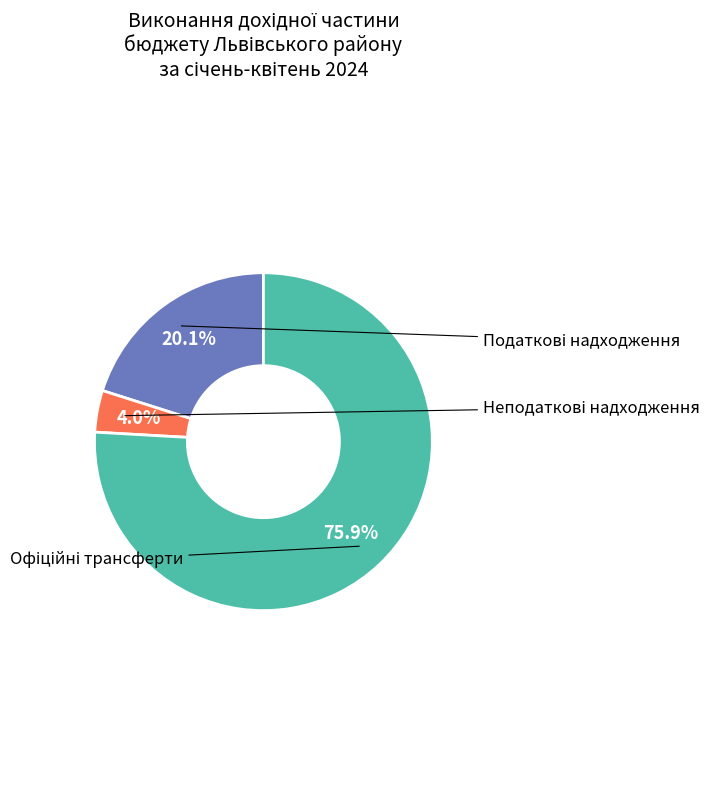

How many segments does this pie chart have?

3